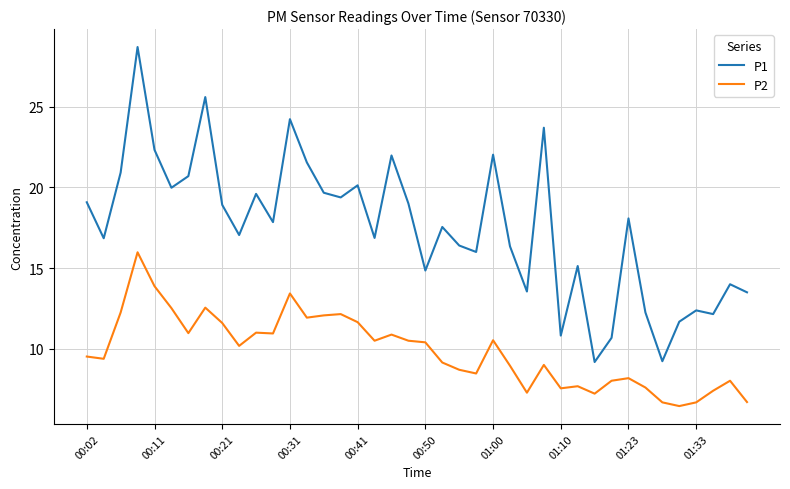

True or false: P1 and P2 intersect in this chart.

False